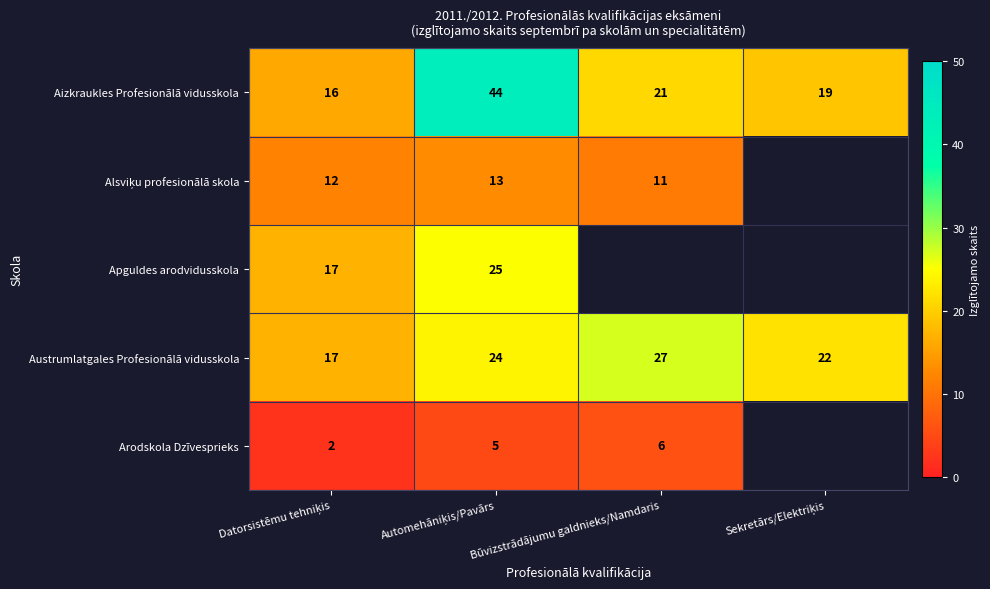

True or false: Aizkraukles Profesionālā vidusskola has a value of 21 at Būvizstrādājumu galdnieks/Namdaris.

True